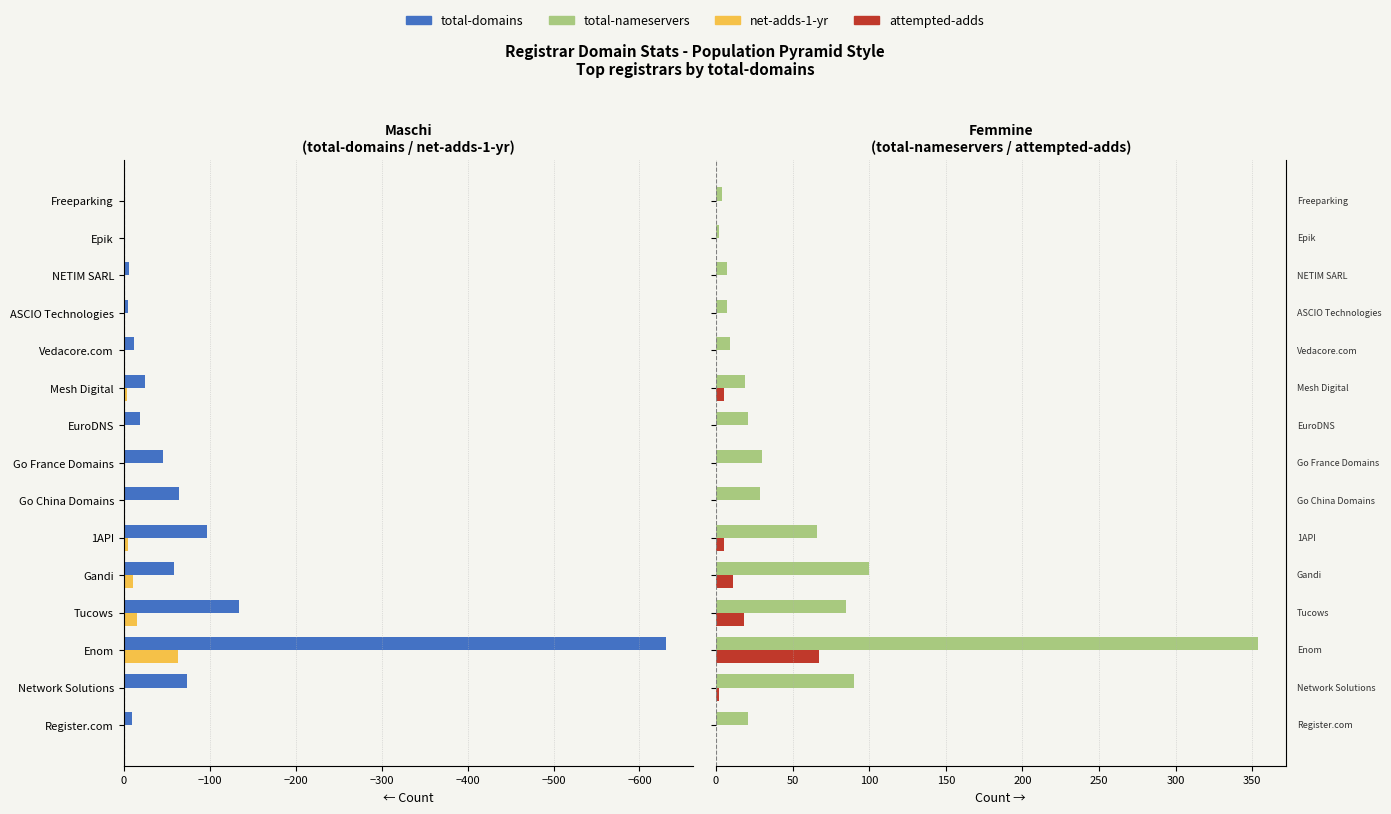

At how many categories does at least one series exceed 325?

1